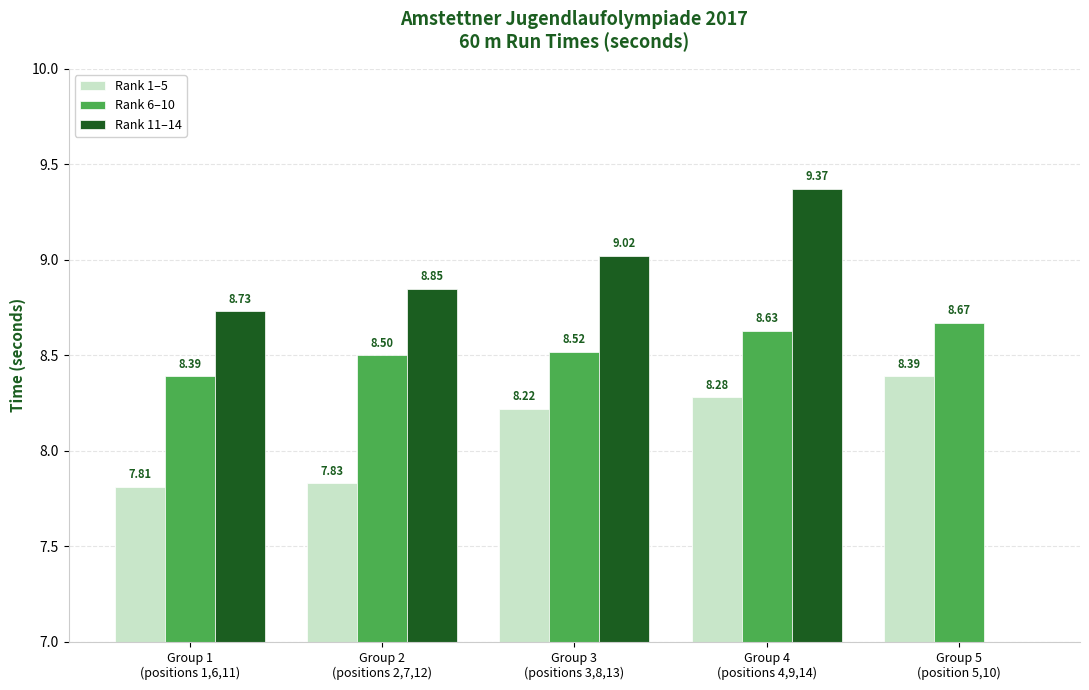

What is the sum of the Rank 1–5 values at Group 2
(positions 2,7,12) and Group 3
(positions 3,8,13)?

16.1